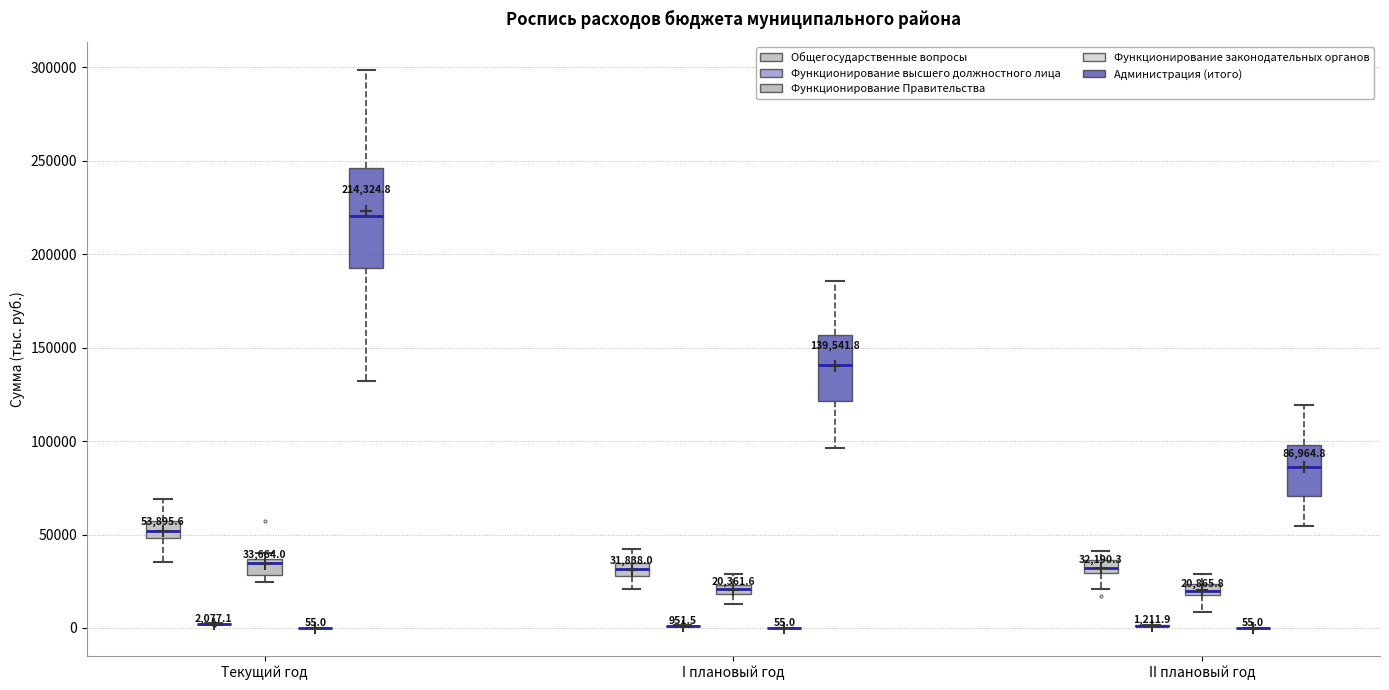

Which box is the tallest, from its lower edge to its upper edge?

Текущий год (Администрация (итого))